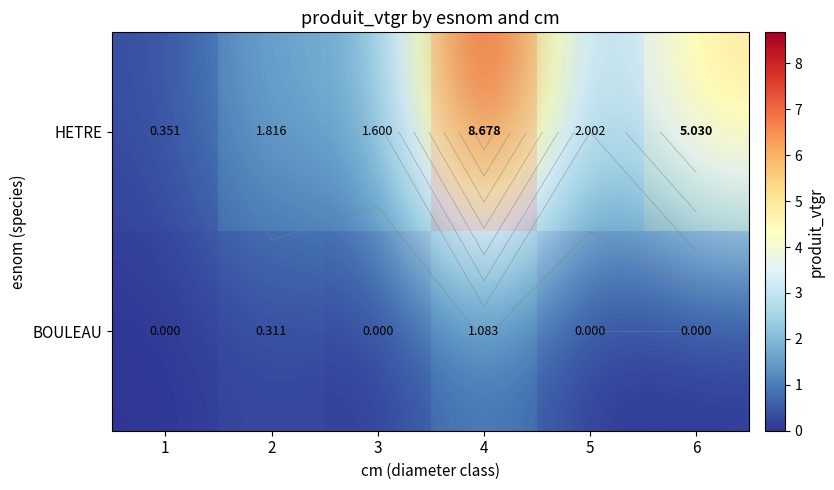

How many data points in HETRE are less than 2?

3